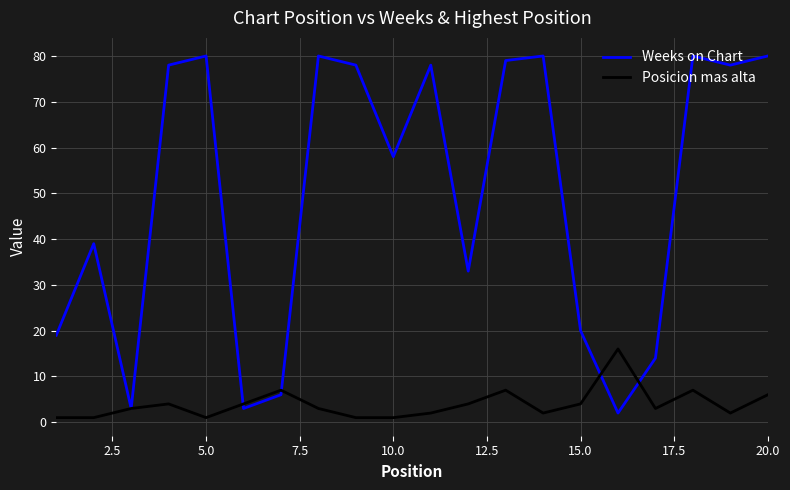

Which series has the widest spread of values?

Weeks on Chart